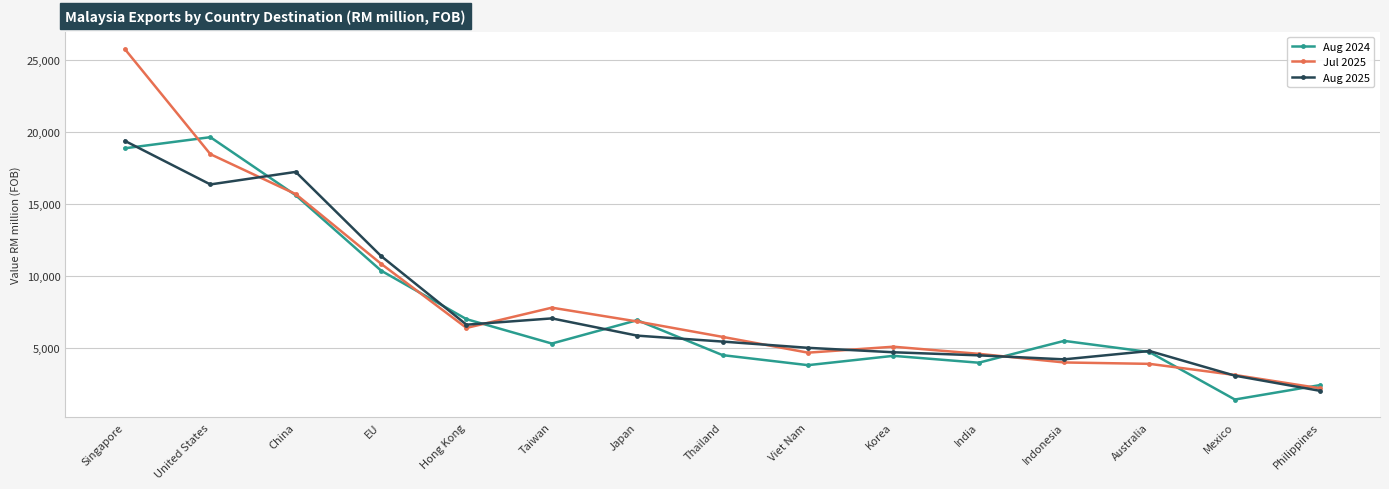

What is the greatest value displayed?

25740.2